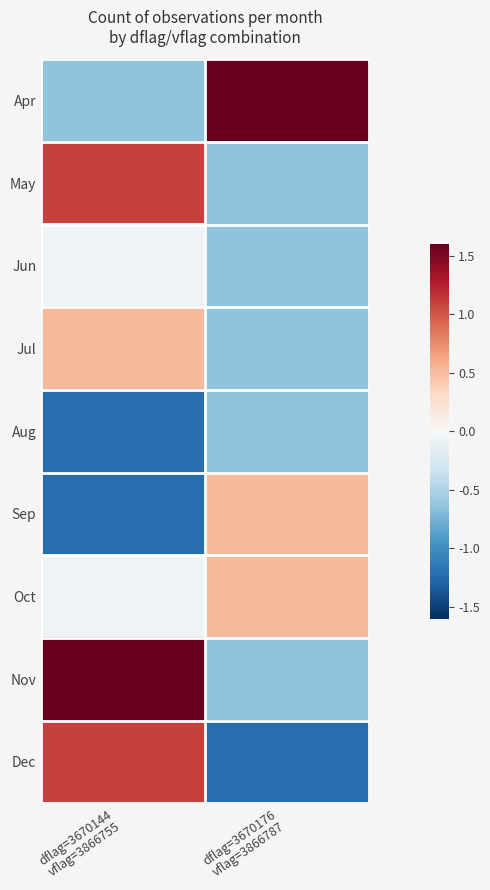

What is the difference between the highest and lowest values at dflag=3670144
vflag=3866755?

3.5